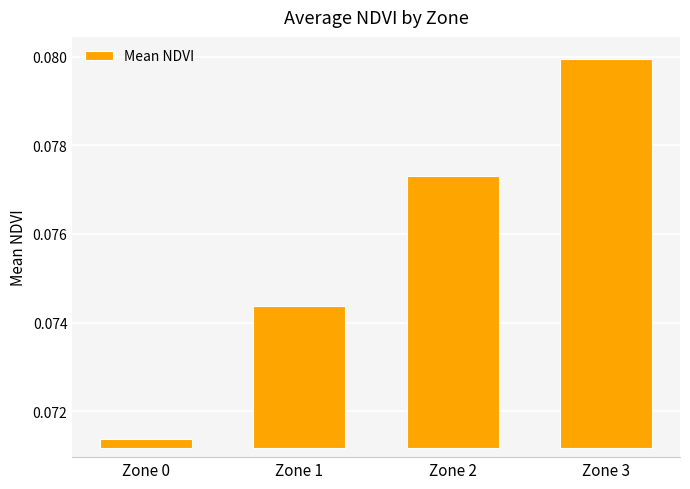

The chart shows a value of 0.0 at Zone 1. True or false?

False